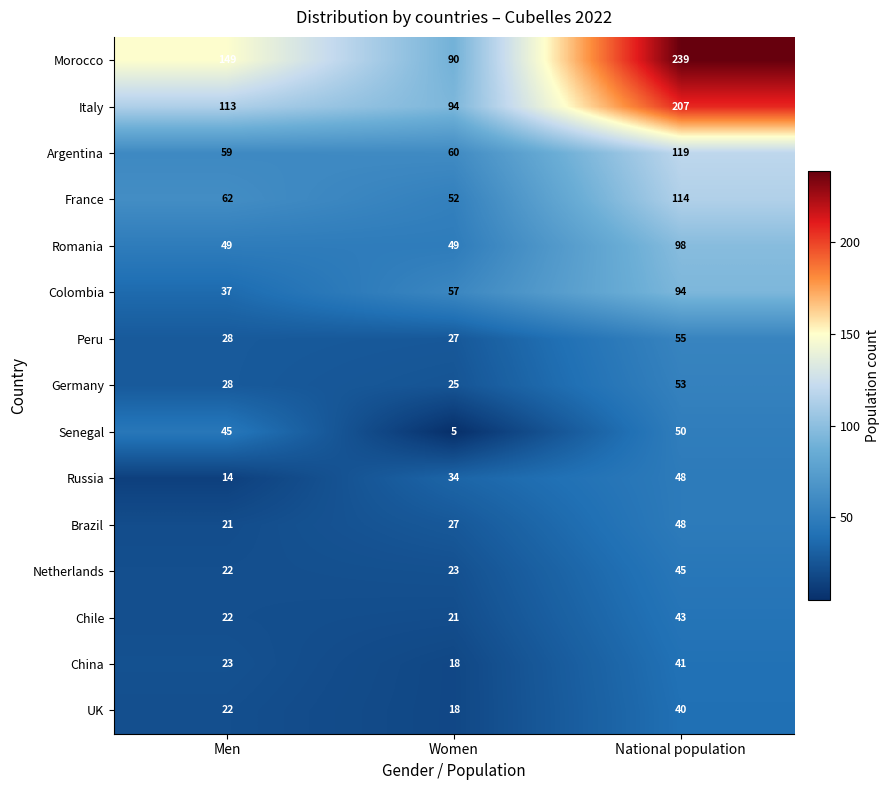

True or false: China has a value of 23 at Women.

False